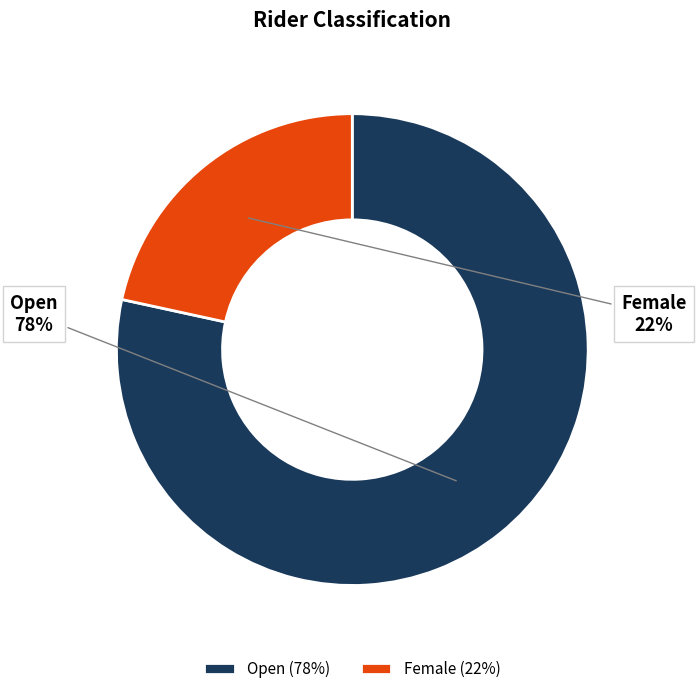

Is the sum of Female and Open greater than half?

Yes